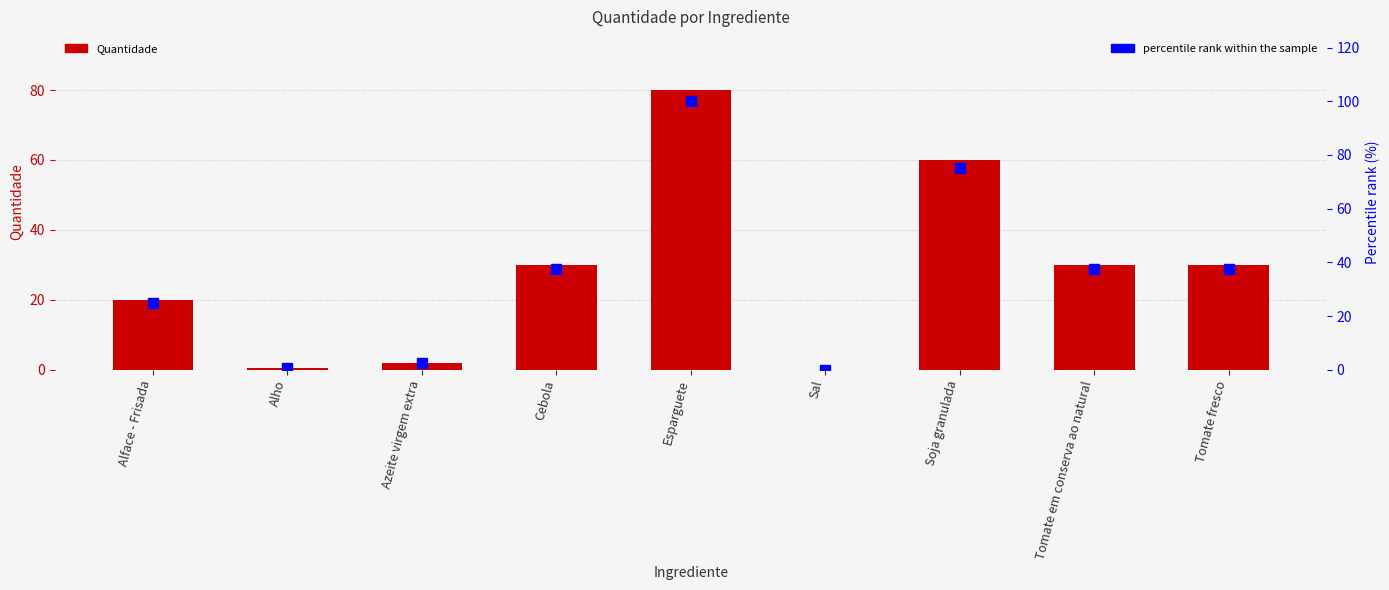

At Esparguete, list the series in order from smallest to largest.

Quantidade, percentile rank within the sample